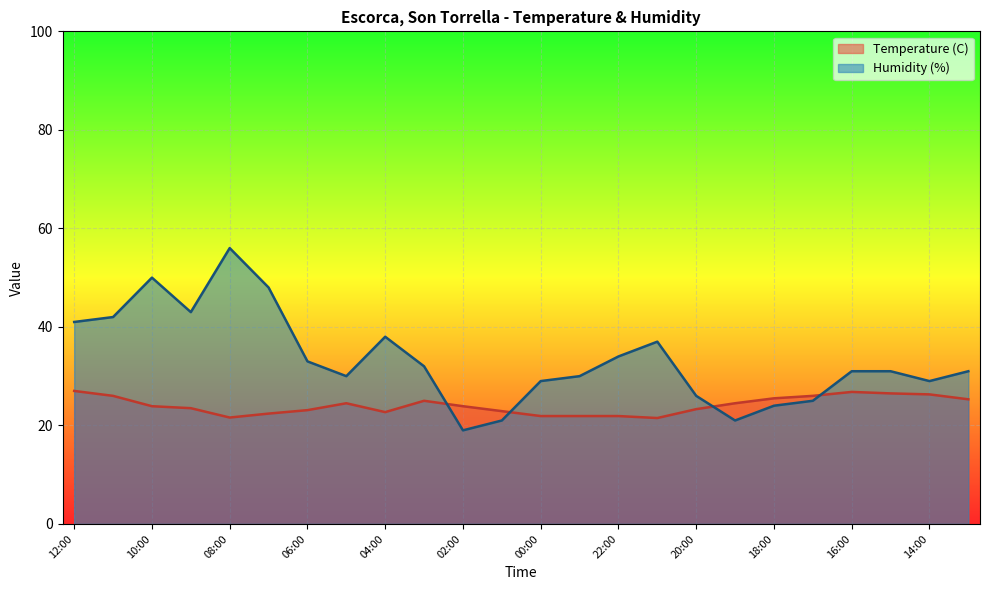

Where is the first local maximum for Humidity (%)?

10:00